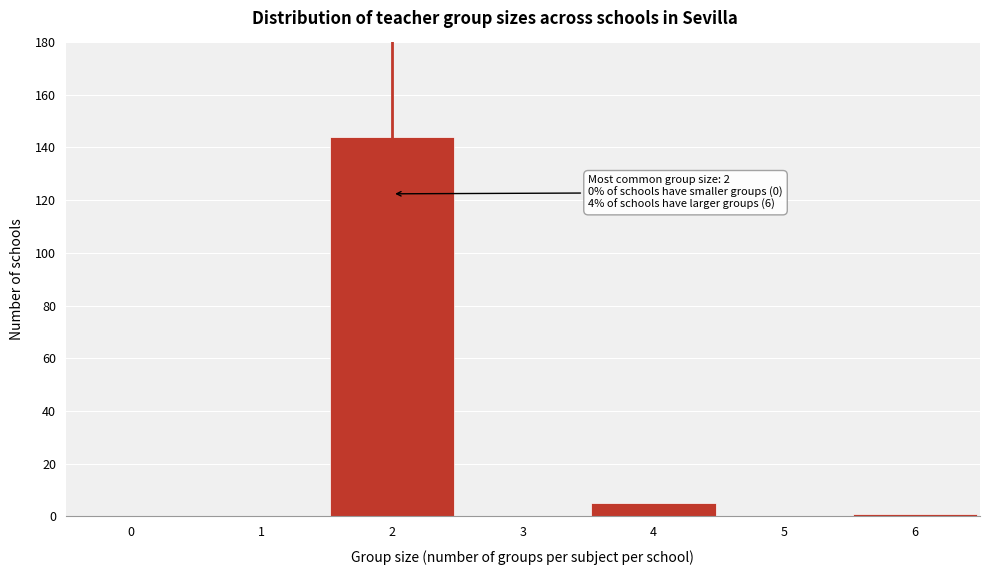

Reading left to right, list all the values displayed in this chart.

0=0	1=0	2=144	3=0	4=5	5=0	6=1